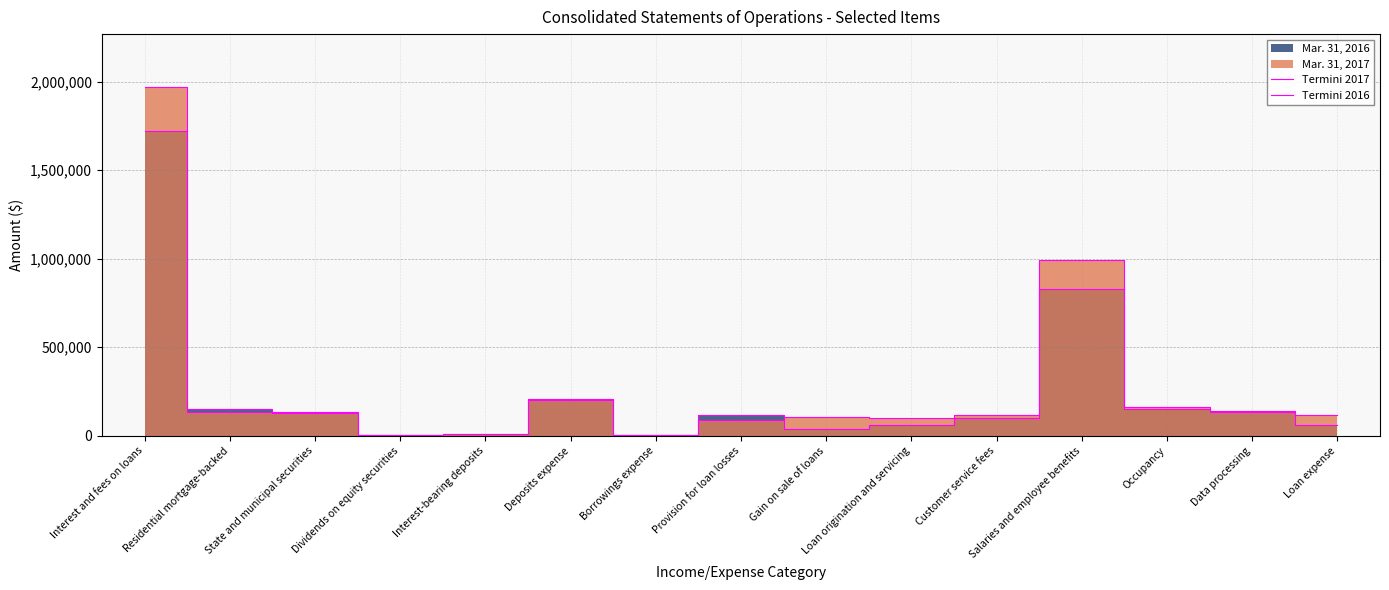

Reading left to right, transcribe all the data shown in this chart.

Termini 2017: Interest and fees on loans=1972750	Residential mortgage-backed=135868	State and municipal securities=130629	Dividends on equity securities=1794	Interest-bearing deposits=9321	Deposits expense=205269	Borrowings expense=6996	Provision for loan losses=90000	Gain on sale of loans=107093	Loan origination and servicing=100991	Customer service fees=115859	Salaries and employee benefits=994366	Occupancy=163539	Data processing=138493	Loan expense=118323
Termini 2016: Interest and fees on loans=1723298	Residential mortgage-backed=152077	State and municipal securities=134980	Dividends on equity securities=2190	Interest-bearing deposits=7344	Deposits expense=202470	Borrowings expense=4620	Provision for loan losses=120000	Gain on sale of loans=38930	Loan origination and servicing=58622	Customer service fees=98271	Salaries and employee benefits=827685	Occupancy=152078	Data processing=135022	Loan expense=58542